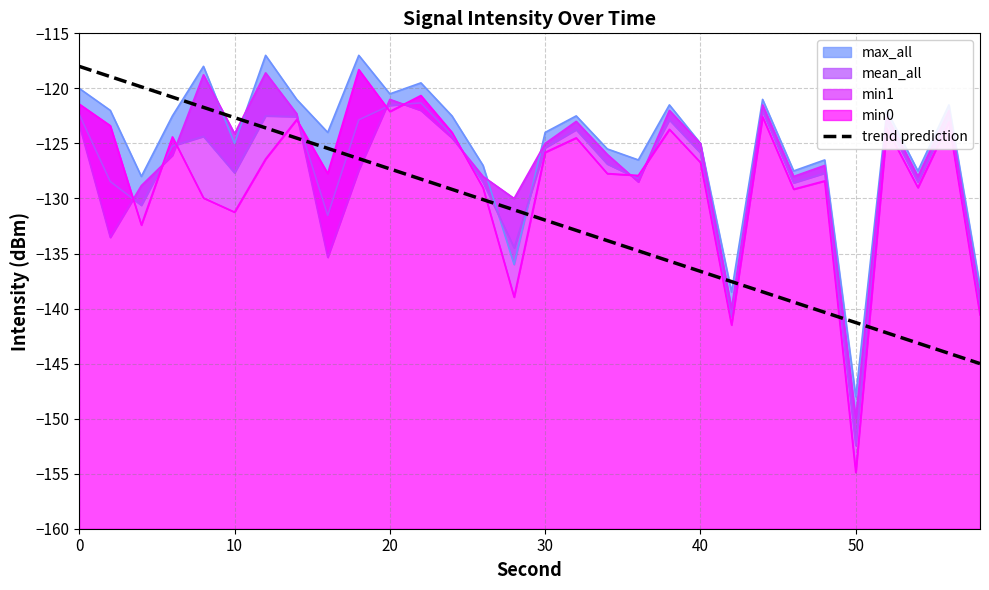

True or false: trend prediction has a value of -132.0 at 30.

True